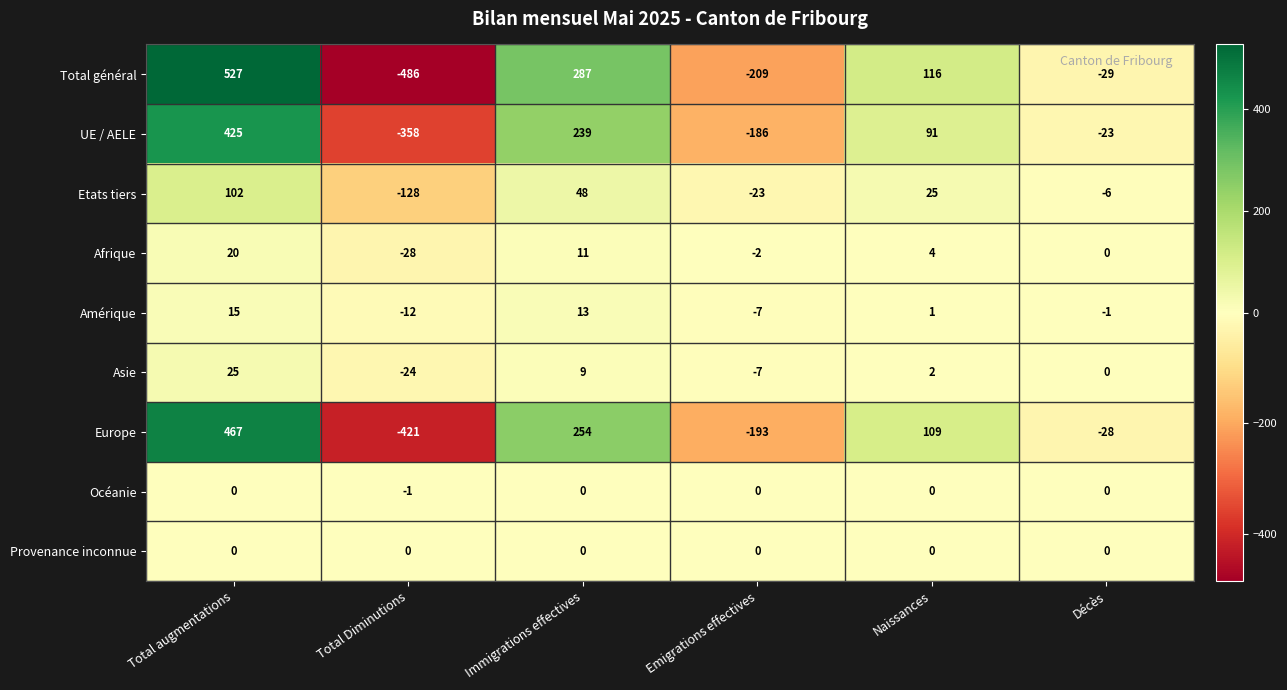

Between Total augmentations and Décès, which series saw the biggest shift?

Total général